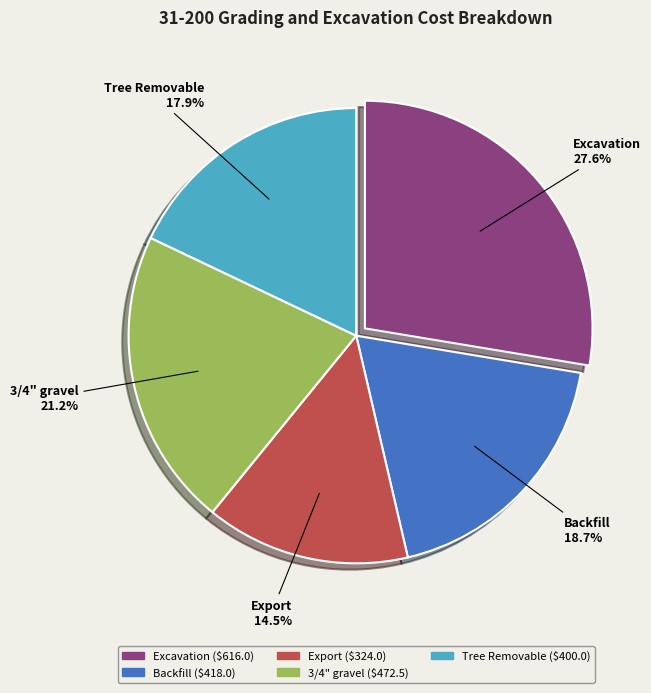

The Tree Removable slice represents 23% of the pie. True or false?

False